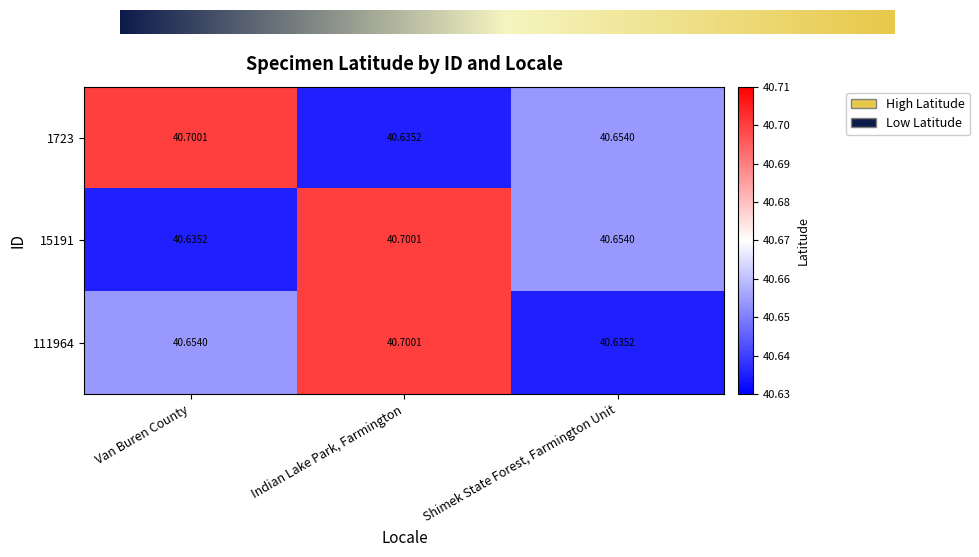

Reading left to right, extract all data points from this chart.

1723: Van Buren County=40.7	Indian Lake Park, Farmington=40.6	Shimek State Forest, Farmington Unit=40.7
15191: Van Buren County=40.6	Indian Lake Park, Farmington=40.7	Shimek State Forest, Farmington Unit=40.7
111964: Van Buren County=40.7	Indian Lake Park, Farmington=40.7	Shimek State Forest, Farmington Unit=40.6